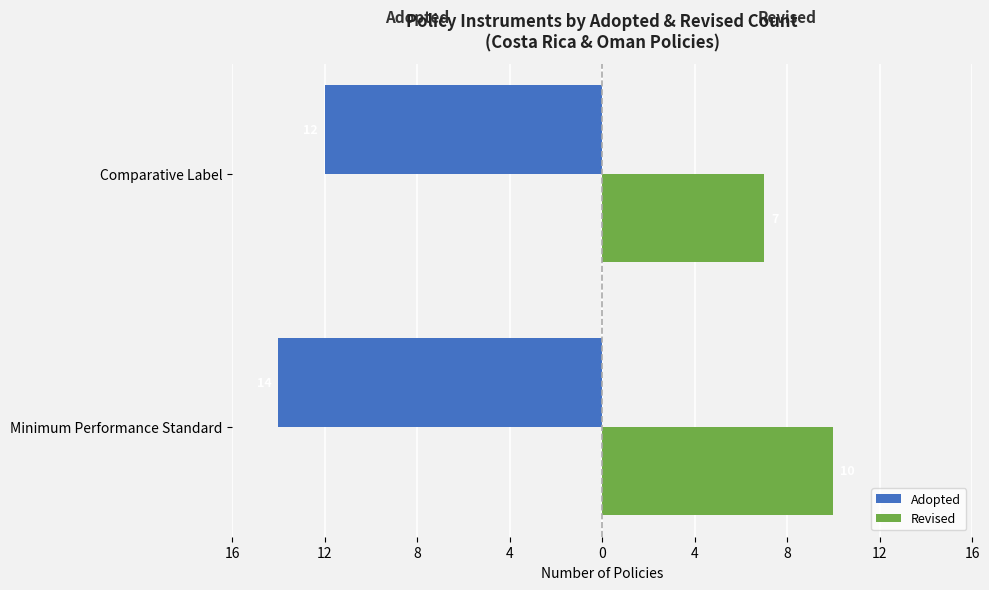

What are all the series names shown in the legend?

Adopted, Revised